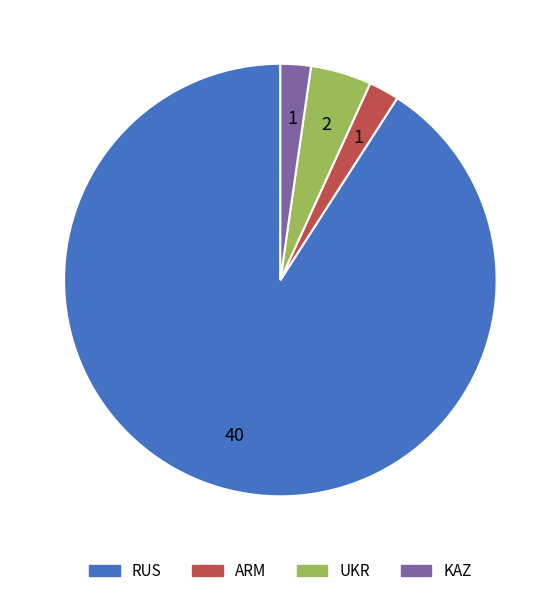

True or false: KAZ accounts for 2% of the total.

True